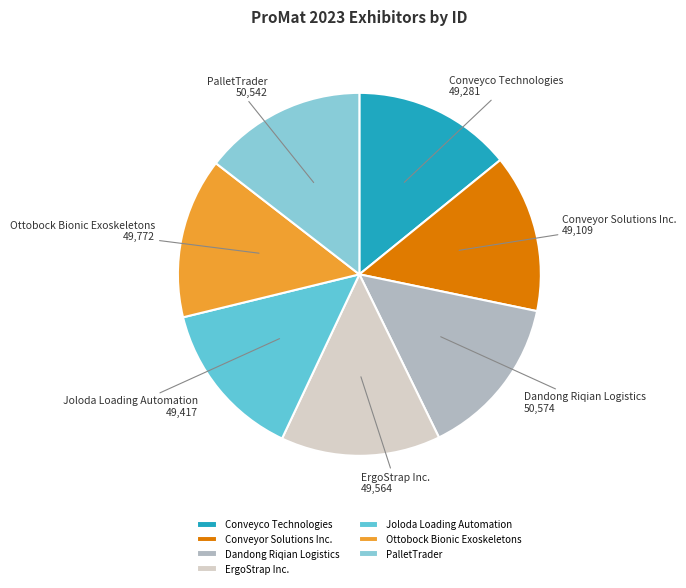

Approximately how many times larger is the value at Dandong Riqian Logistics compared to Joloda Loading Automation?

1.0